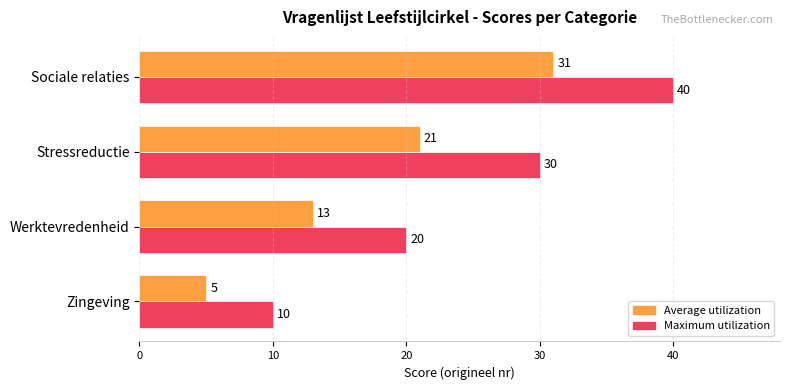

Where is Average utilization nearest to the value 18?

Stressreductie